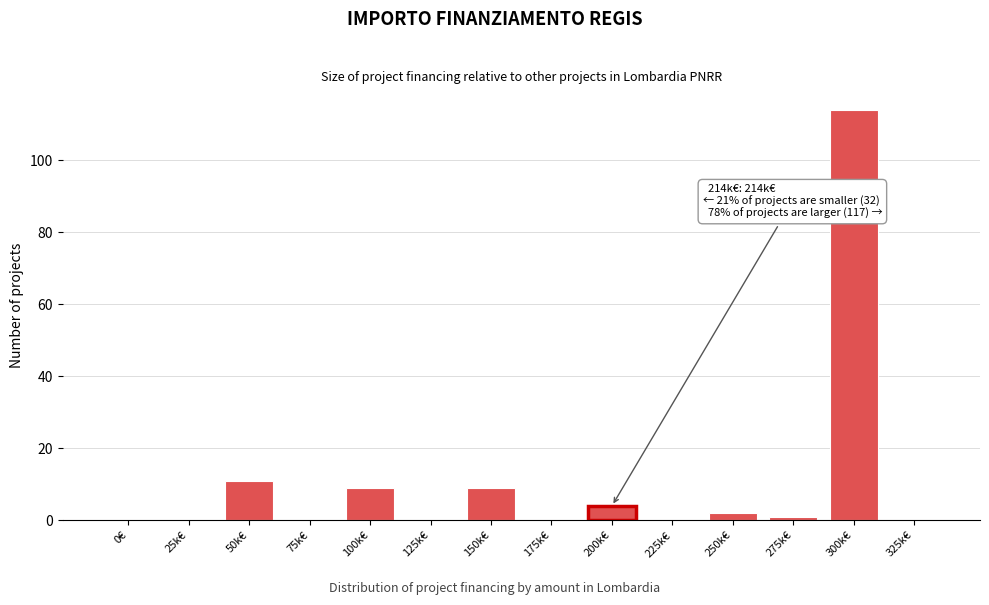

Reading left to right, extract all data points from this chart.

0€=0	25k€=0	50k€=11	75k€=0	100k€=9	125k€=0	150k€=9	175k€=0	200k€=4	225k€=0	250k€=2	275k€=1	300k€=114	325k€=0